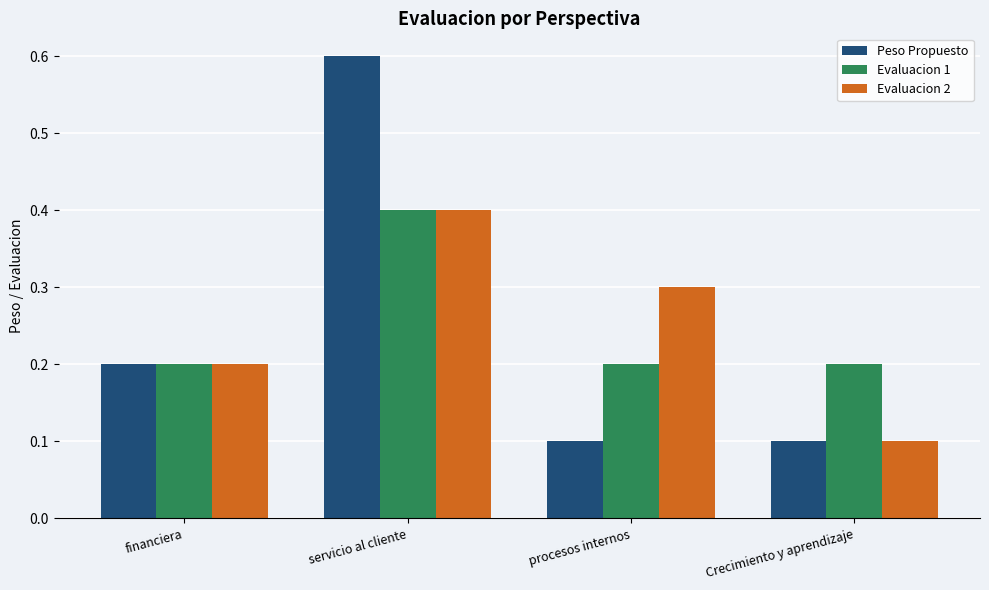

At procesos internos, list the series in order from smallest to largest.

Peso Propuesto, Evaluacion 1, Evaluacion 2